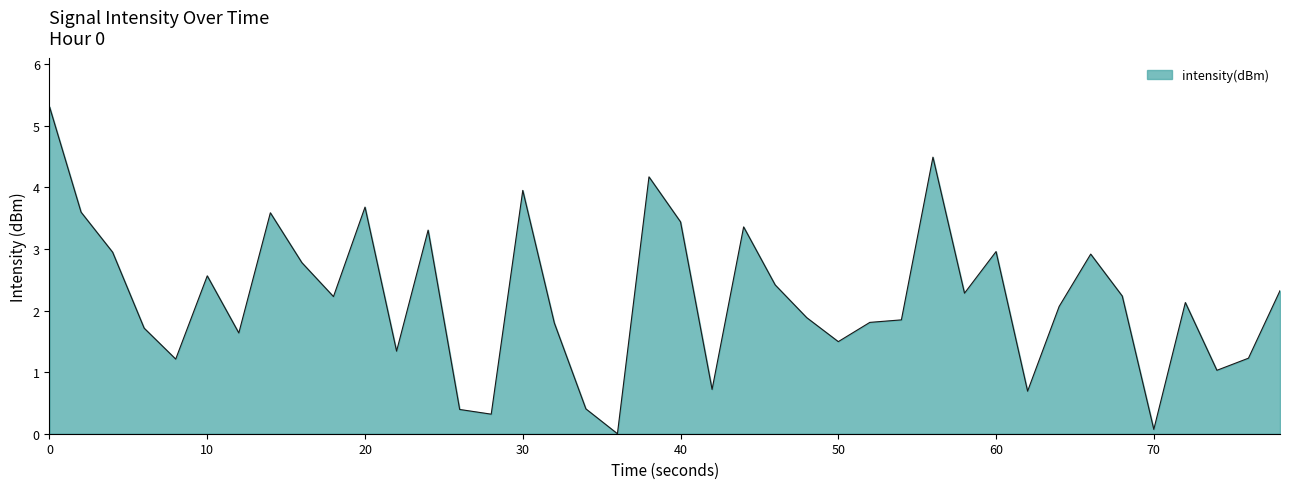

What is the maximum value shown in the chart?

5.3